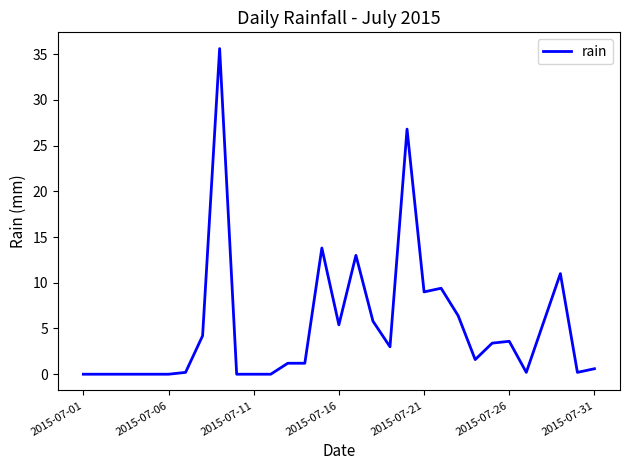

What is the maximum value shown in the chart?

35.6